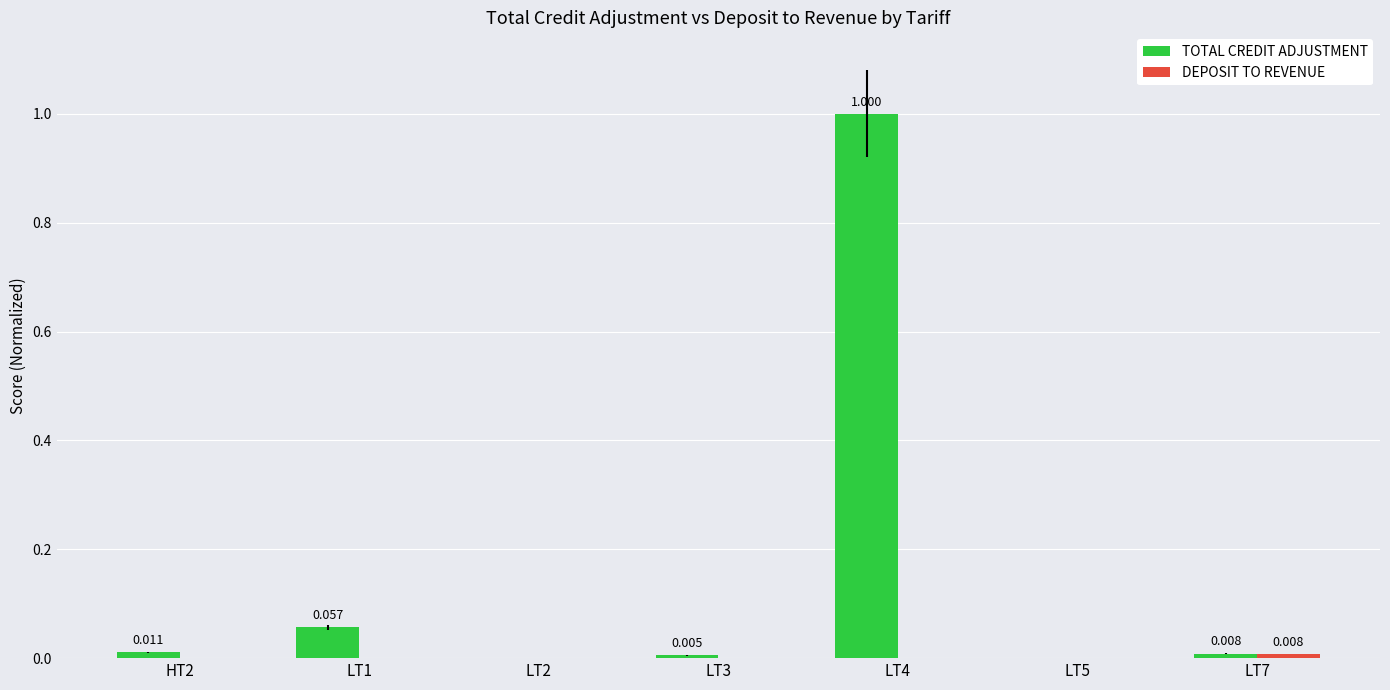

Which series has the largest total across all categories?

TOTAL CREDIT ADJUSTMENT